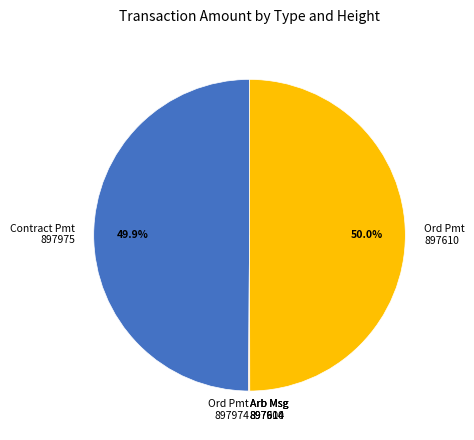

What portion of the pie excludes Ord Pmt 897610?

50.0%